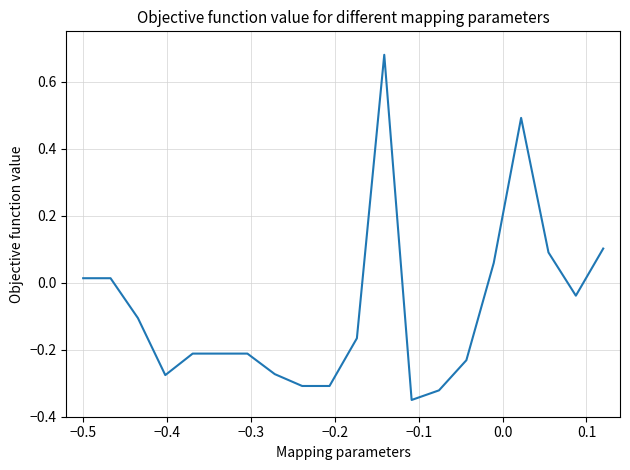

How many values are above zero?

7